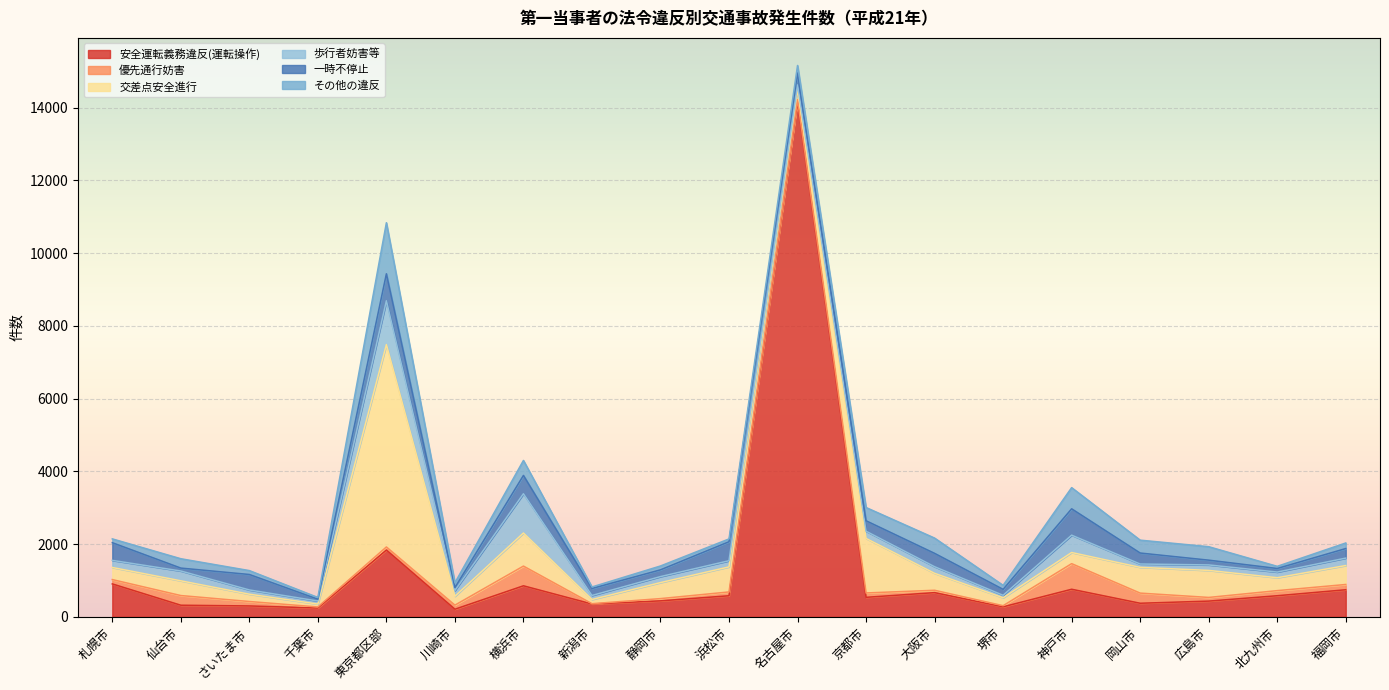

Rank the series at 札幌市 from highest to lowest value.

安全運転義務違反(運転操作), 一時不停止, 交差点安全進行, 歩行者妨害等, 優先通行妨害, その他の違反